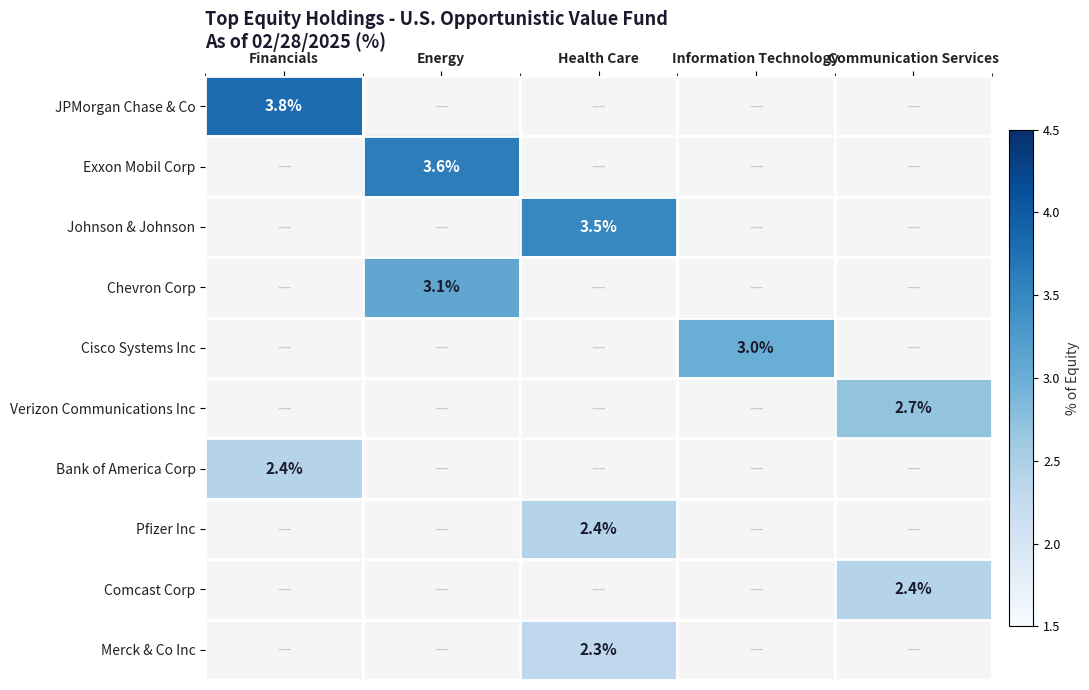

The value of JPMorgan Chase & Co at Financials is 3.8. True or false?

True